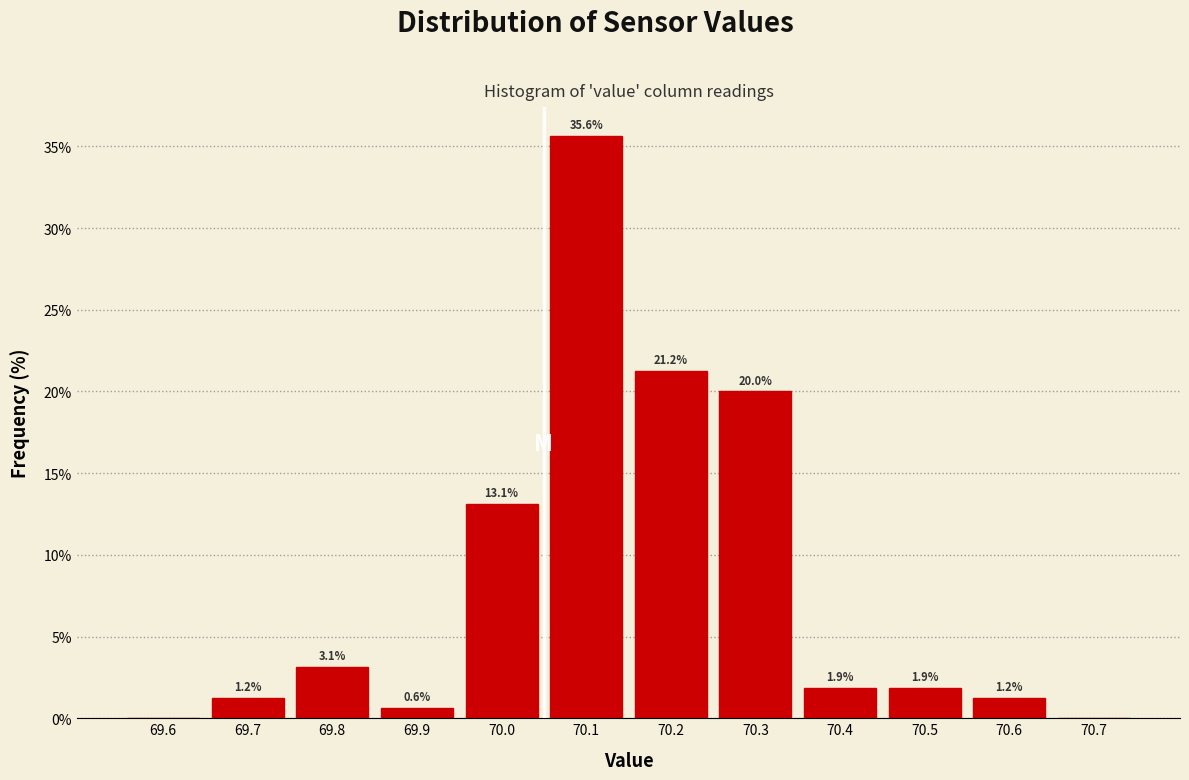

Which label corresponds to the largest value in the chart?

70.1